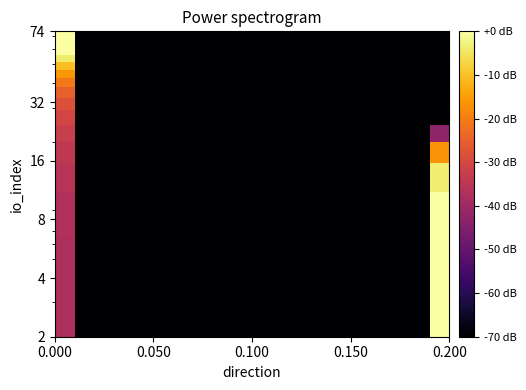

What is the greatest value displayed?

18.7